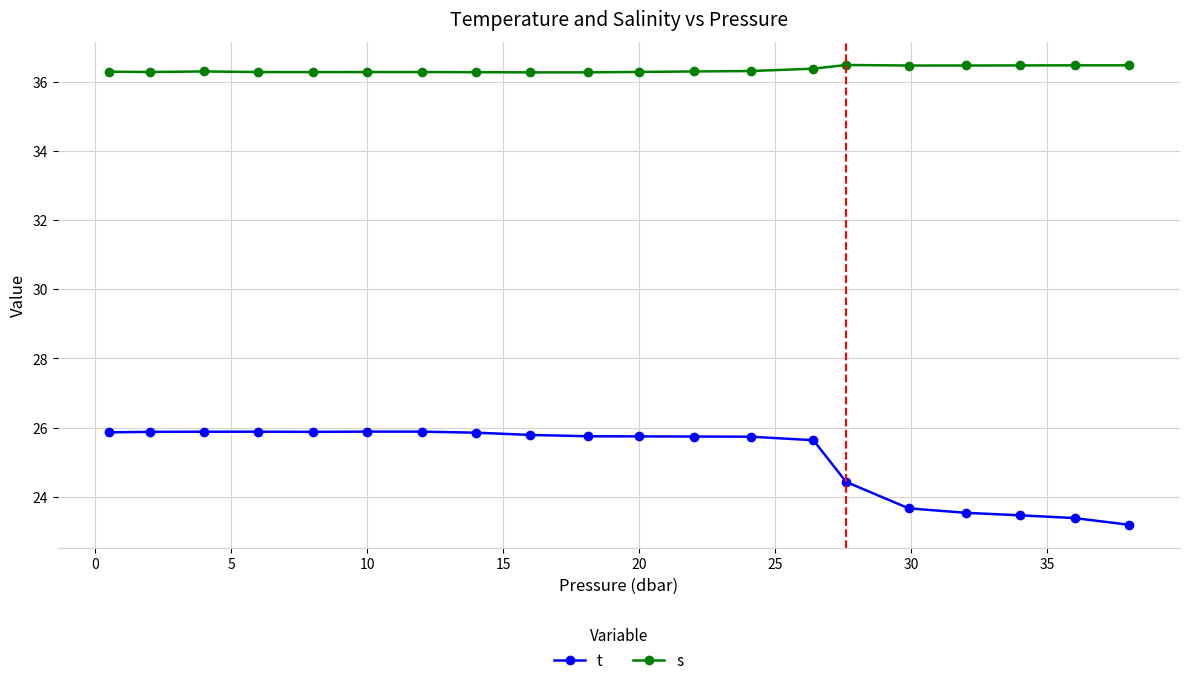

At how many categories does at least one series exceed 36?

20